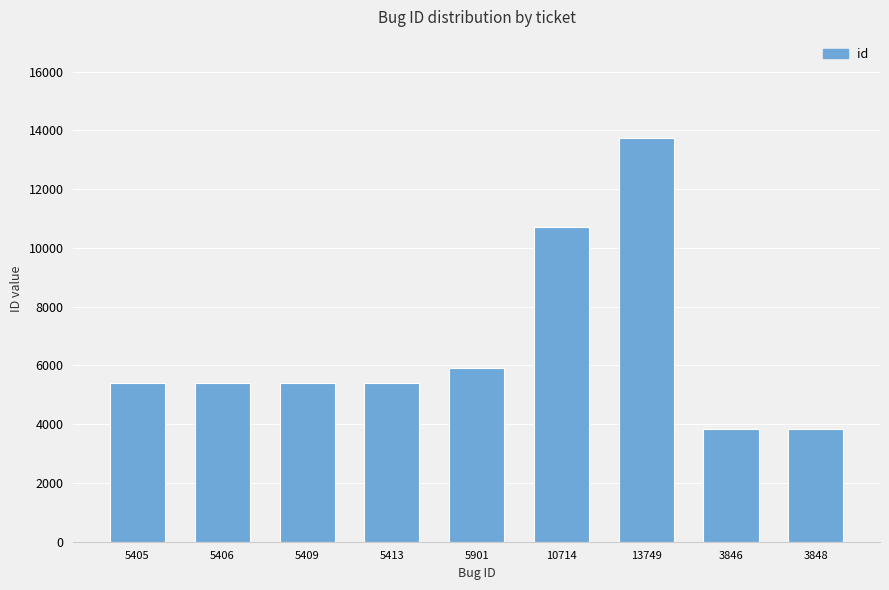

What is the average value?

6632